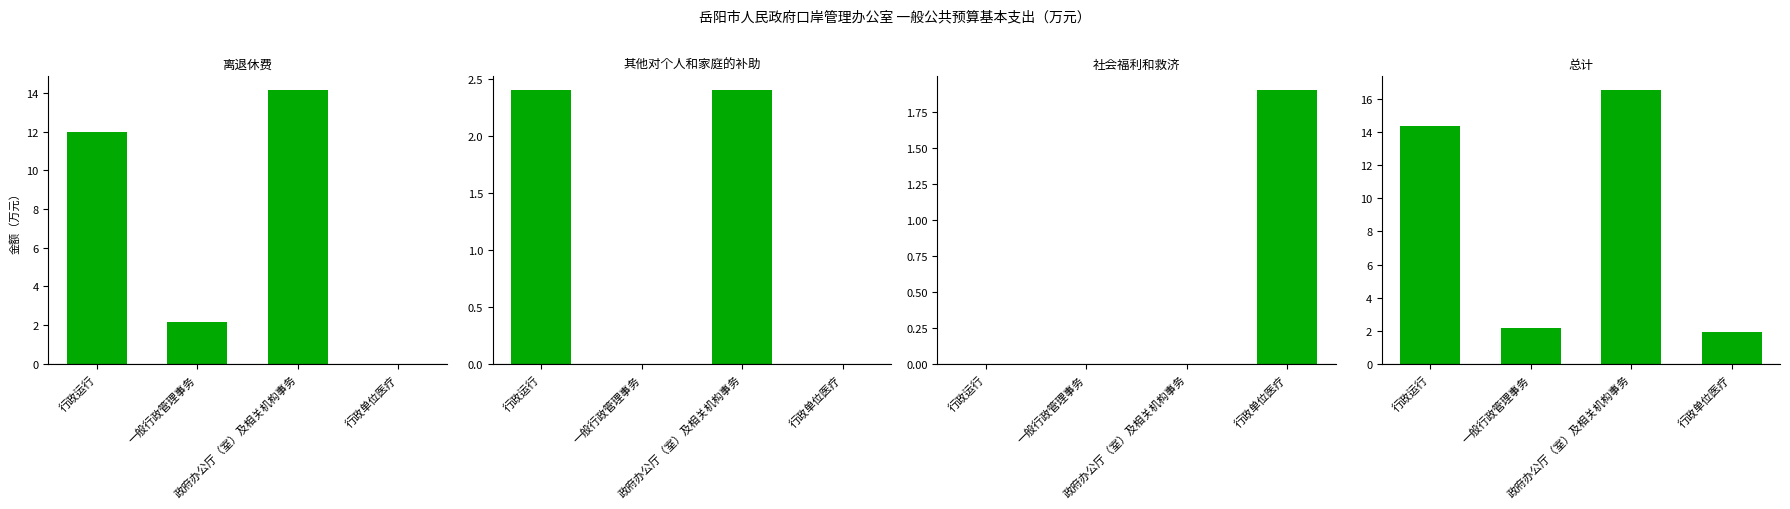

Reading right to left, what are all the values shown in this chart?

离退休费: 0.0	14.2	2.2	12.0
其他对个人和家庭的补助: 0.0	2.4	0.0	2.4
社会福利和救济: 1.9	0.0	0.0	0.0
总计: 1.9	16.6	2.2	14.4